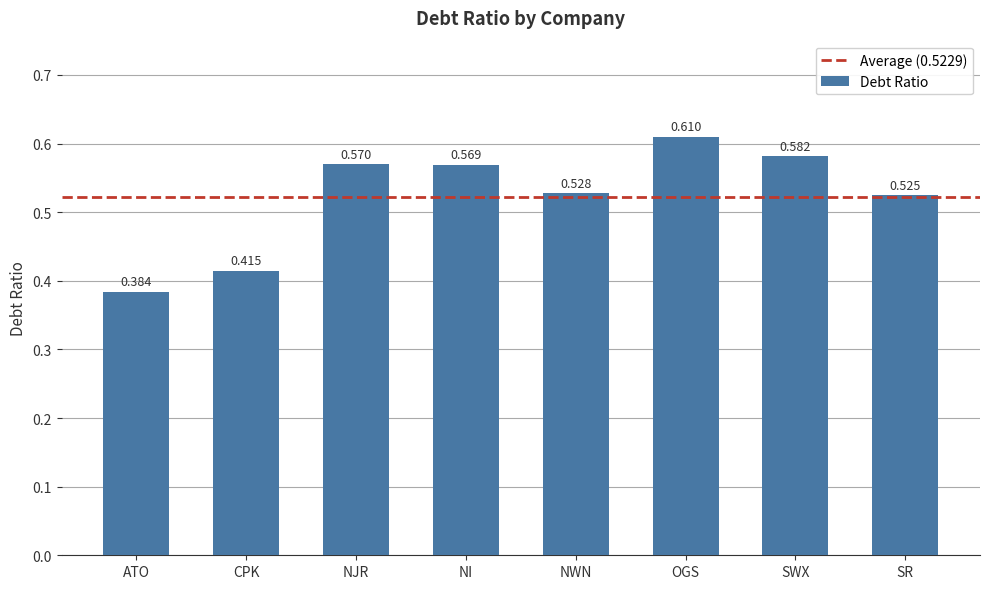

What is the difference between the maximum and minimum values?

0.2